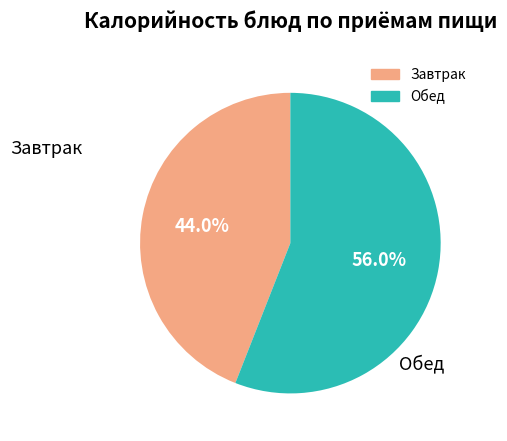

Does any single category account for the majority?

Yes